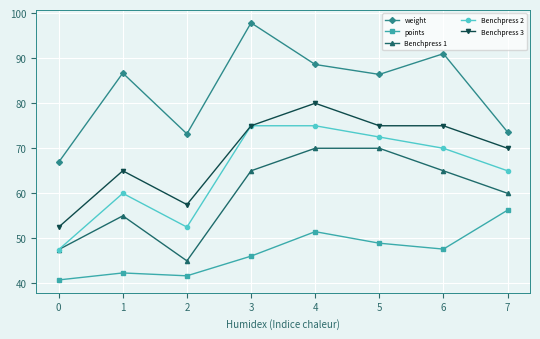

True or false: weight and Benchpress 2 cross at least once.

False